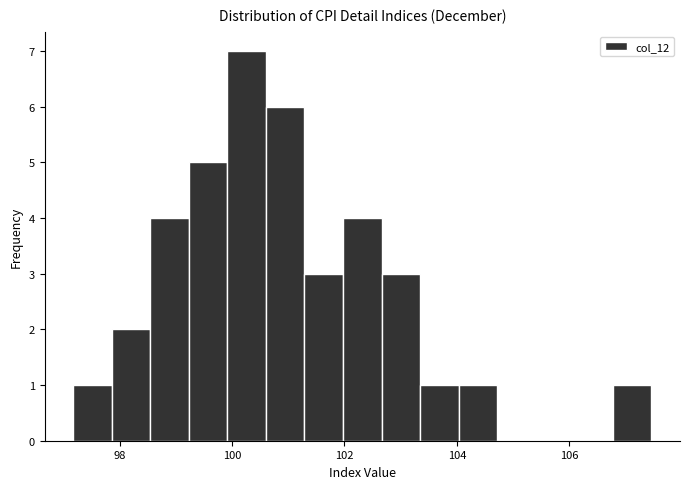

Around what value on the x-axis is the tallest bar? Give the approximate position of its centre, as read against the axis.

100.2